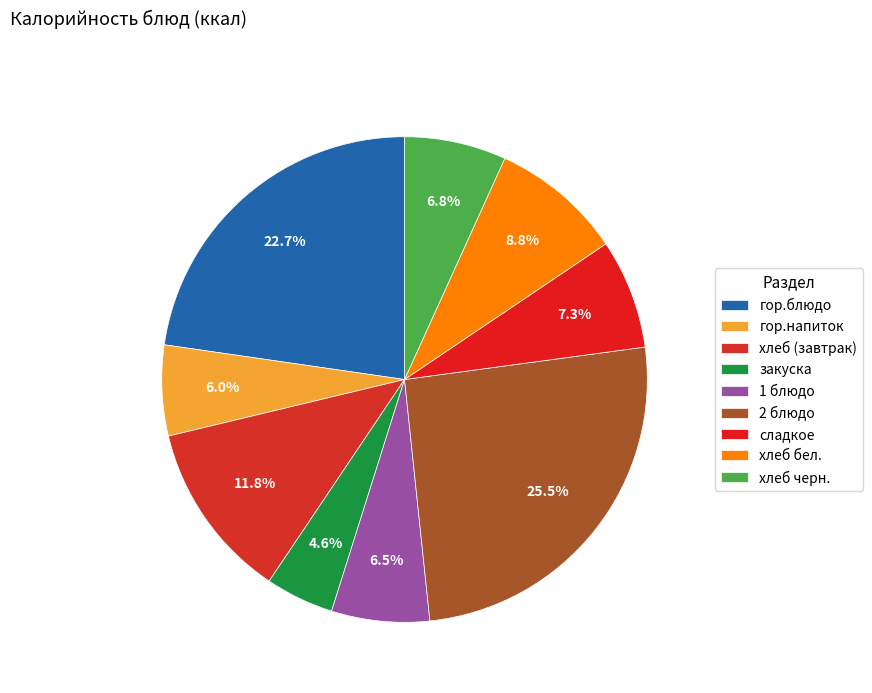

To the nearest percent, what portion does хлеб черн. represent?

7%